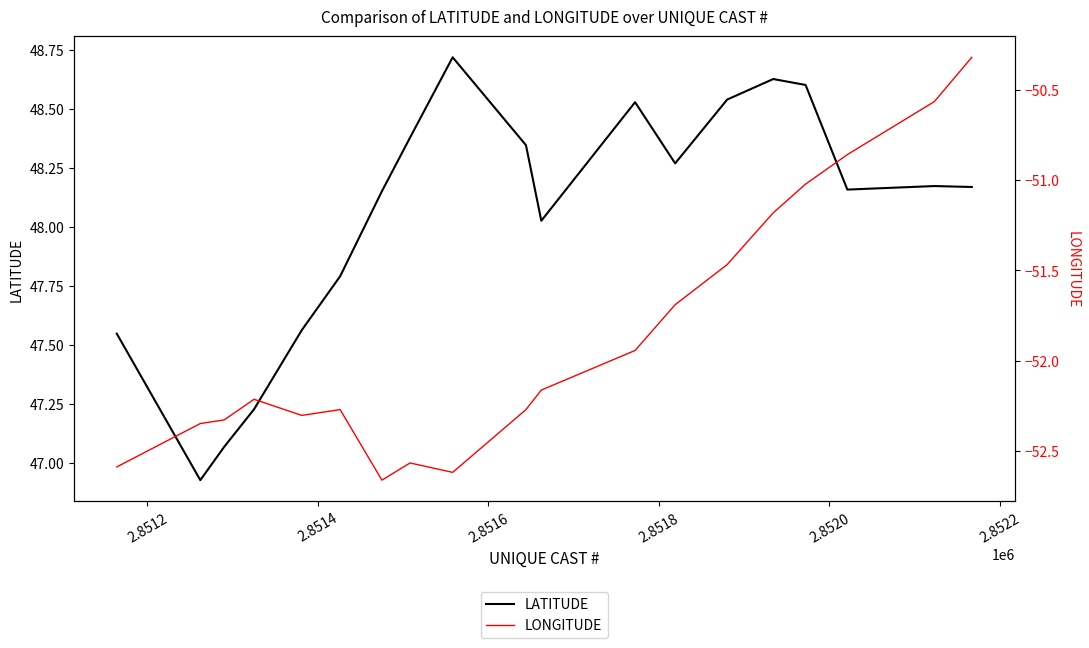

Between 2.8512 and 2.8518, which series saw the biggest shift?

LATITUDE